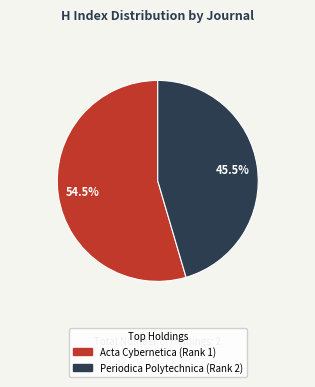

How many segments does this pie chart have?

2